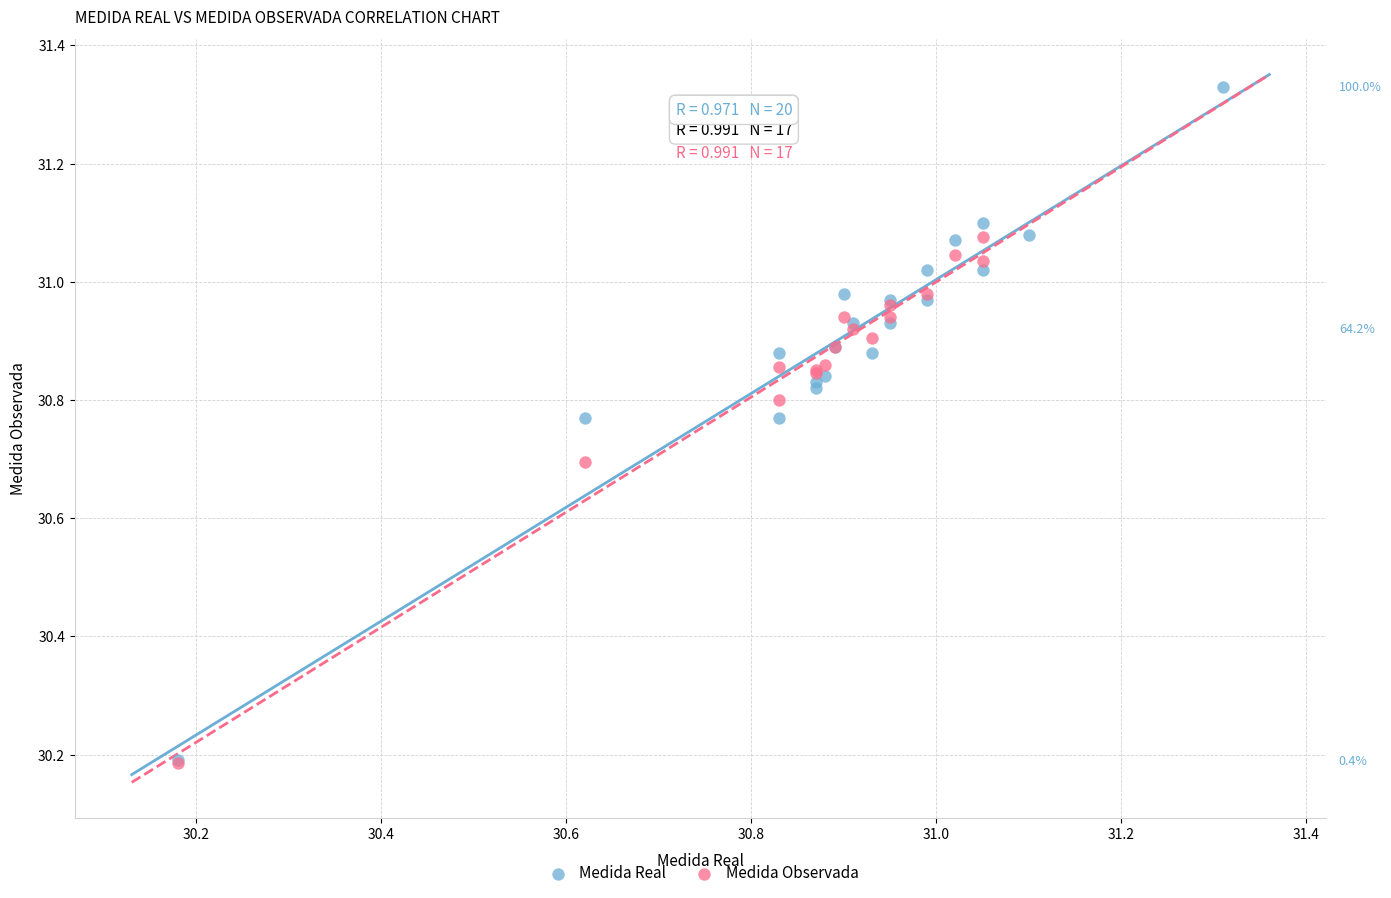

Which series reaches the maximum Y coordinate?

Medida Real